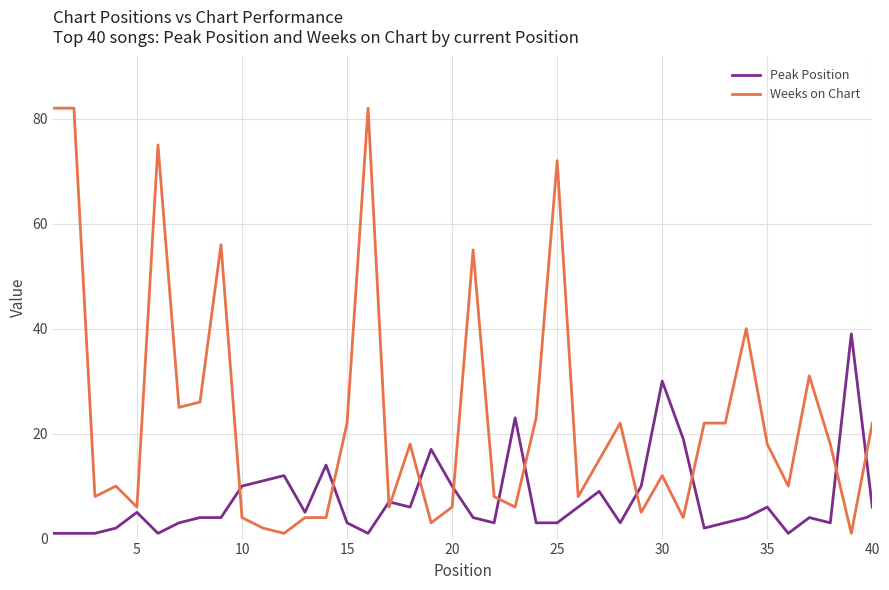

Which series has the widest spread of values?

Weeks on Chart